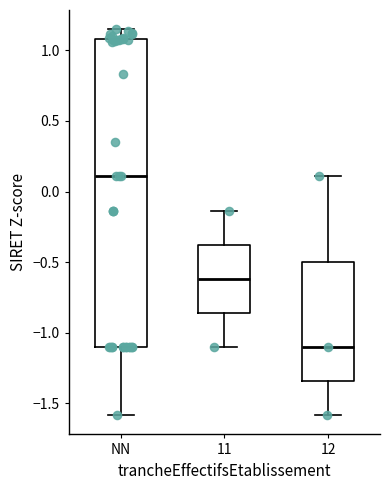

Which box's median line is the highest?

NN